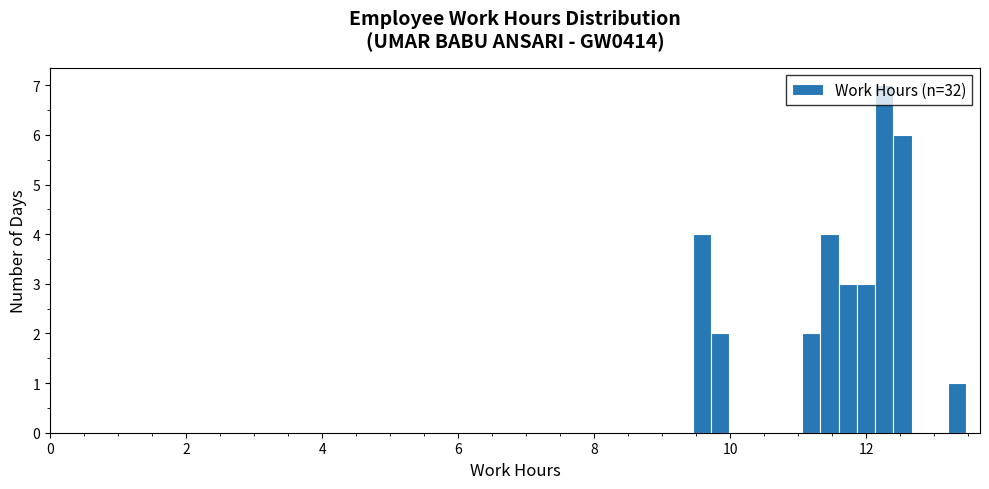

Read against the x-axis, roughly where is the centre of the tallest bar?

12.2